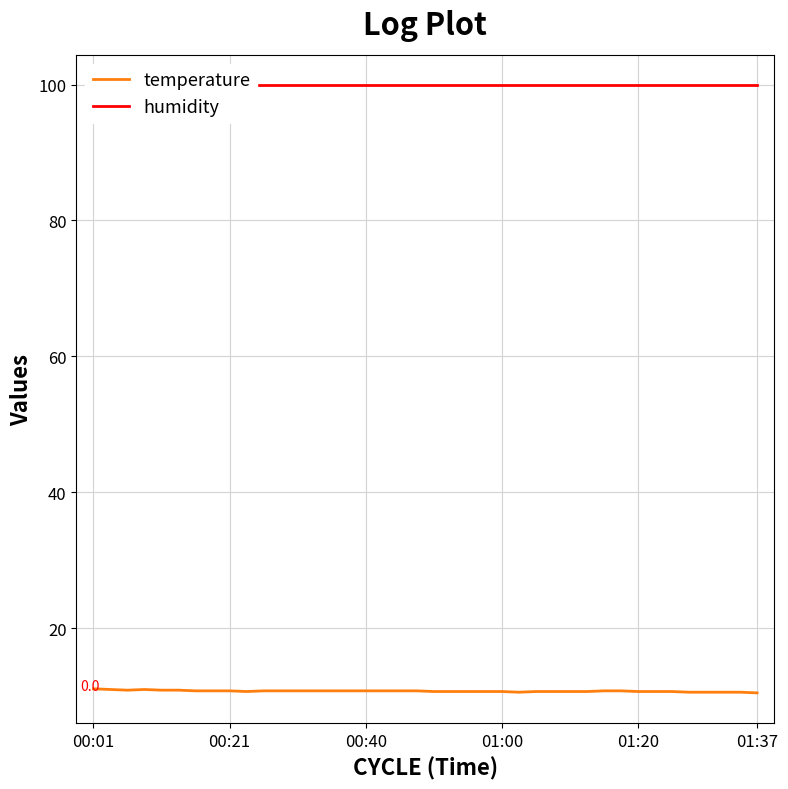

True or false: humidity and temperature intersect in this chart.

False